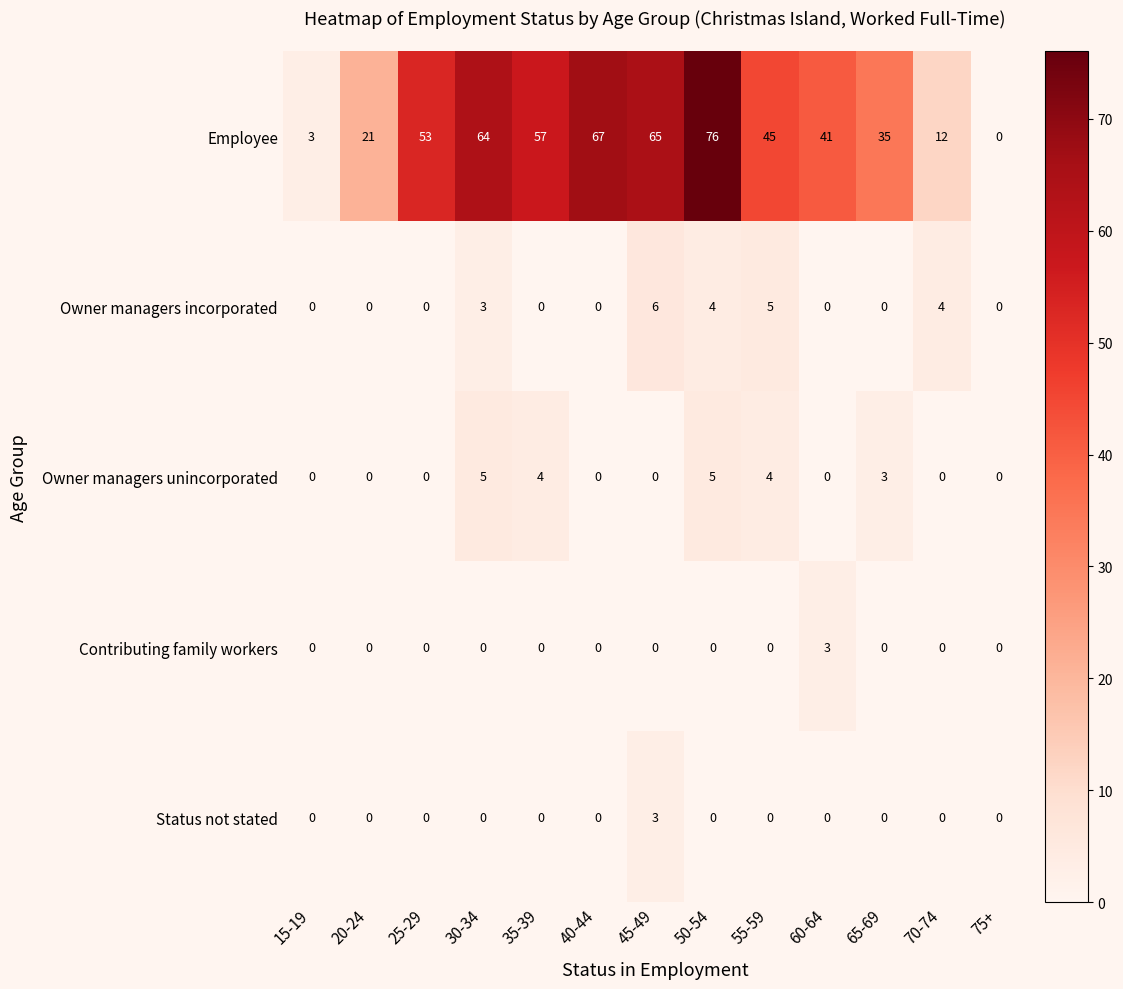

Between 20-24 and 70-74, which series saw the biggest shift?

Employee